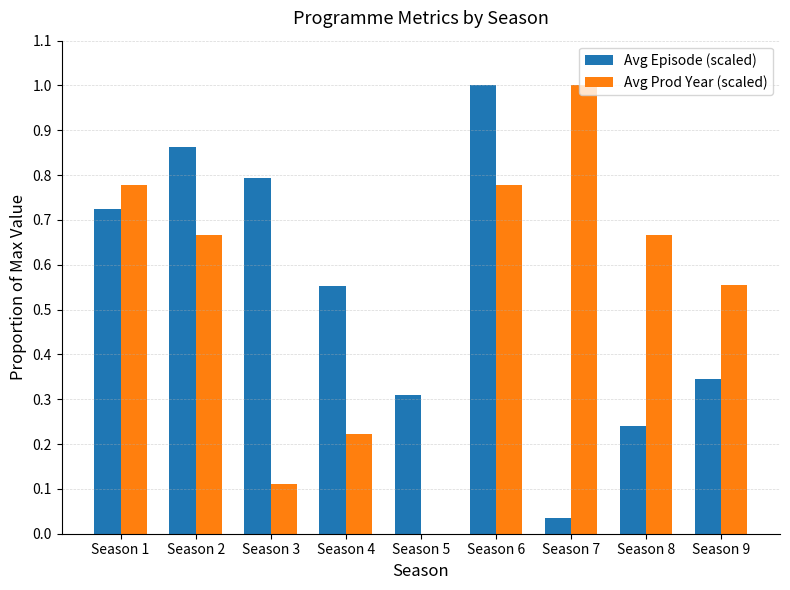

What is the maximum value for Avg Prod Year (scaled)?

1.0